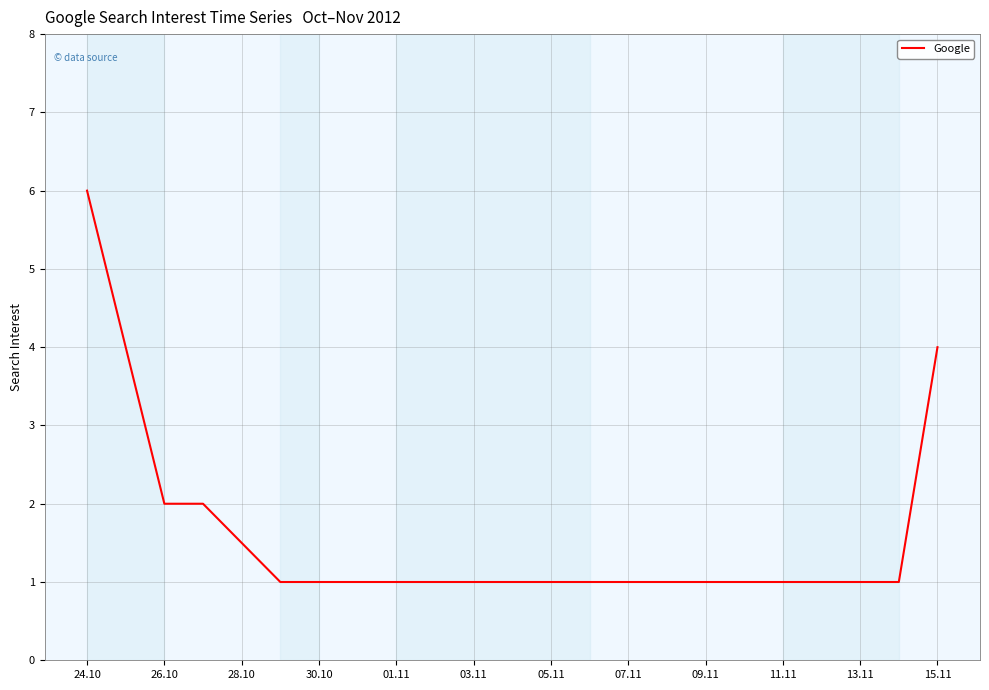

What is the greatest value displayed?

6